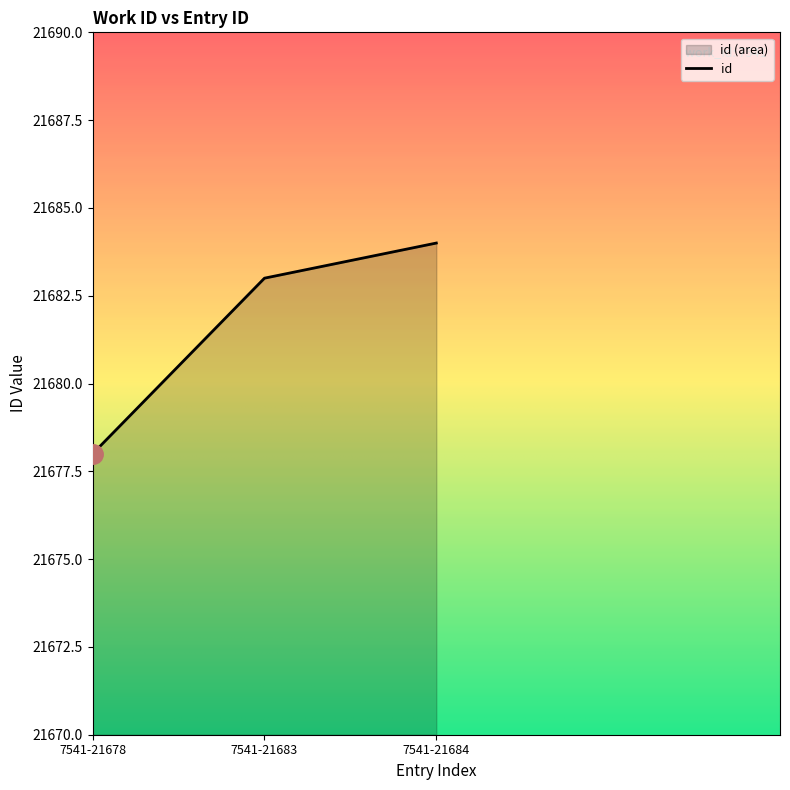

Does the chart display data point markers on the line(s)?

No